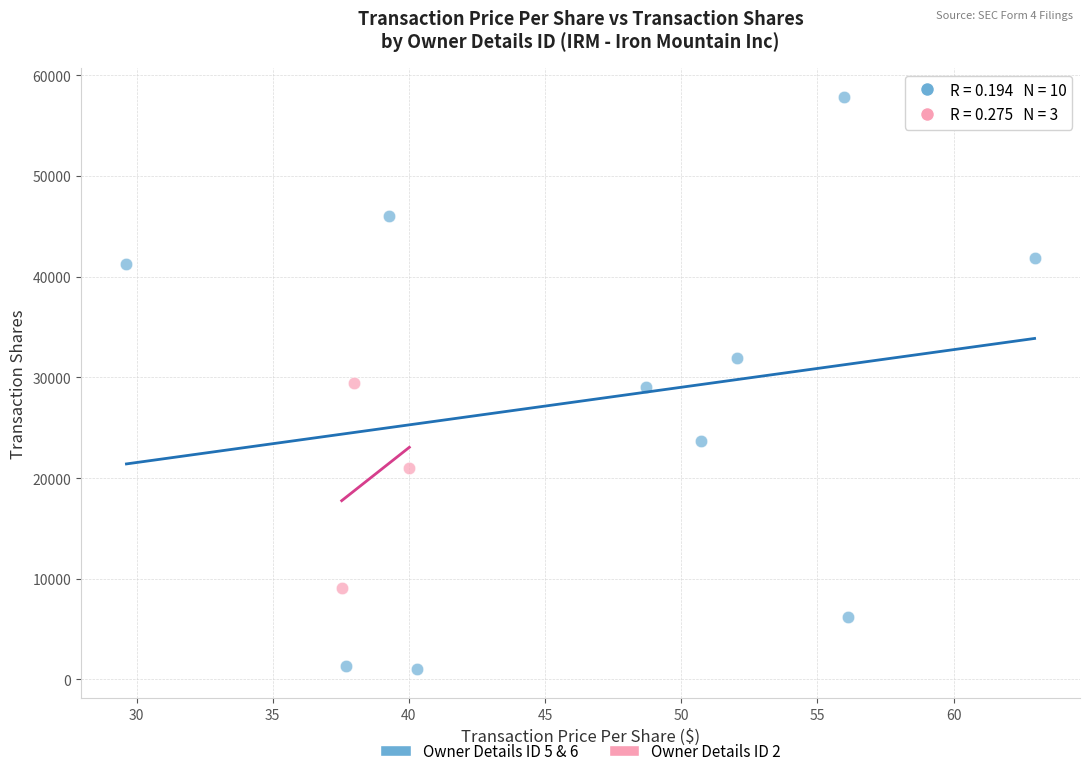

Which series reaches the maximum Y coordinate?

Owner Details ID 5 & 6